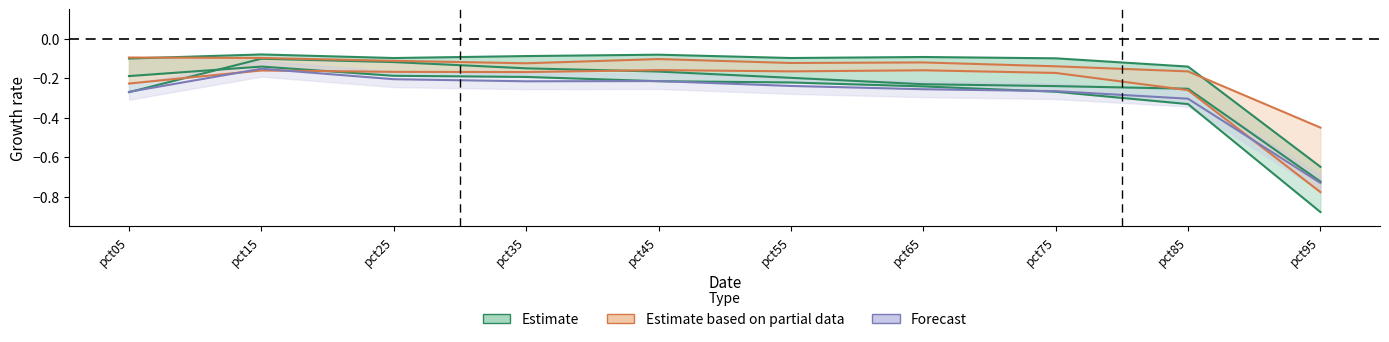

Does the chart display data point markers on the line(s)?

No